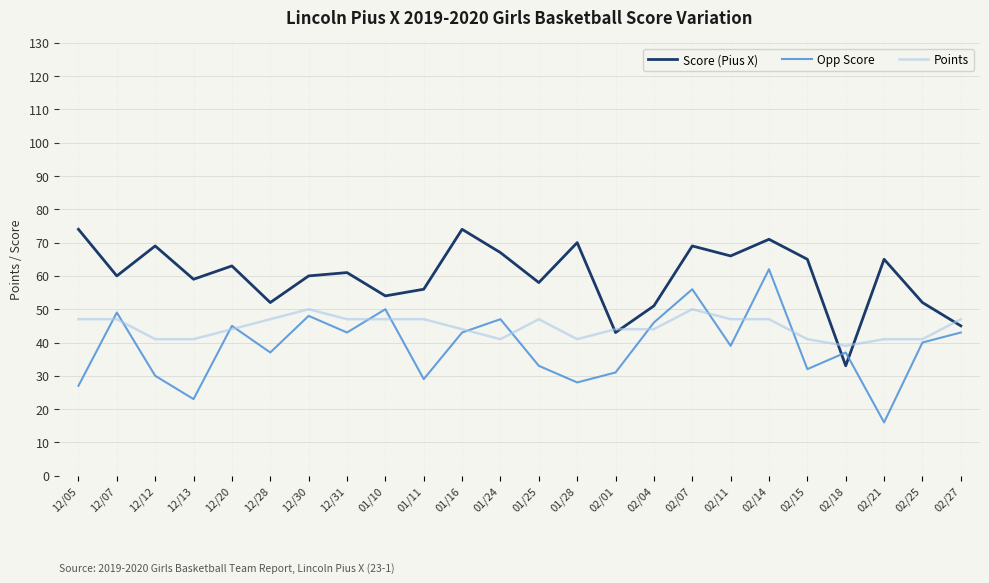

How many intersections are there between Score (Pius X) and Opp Score?

2